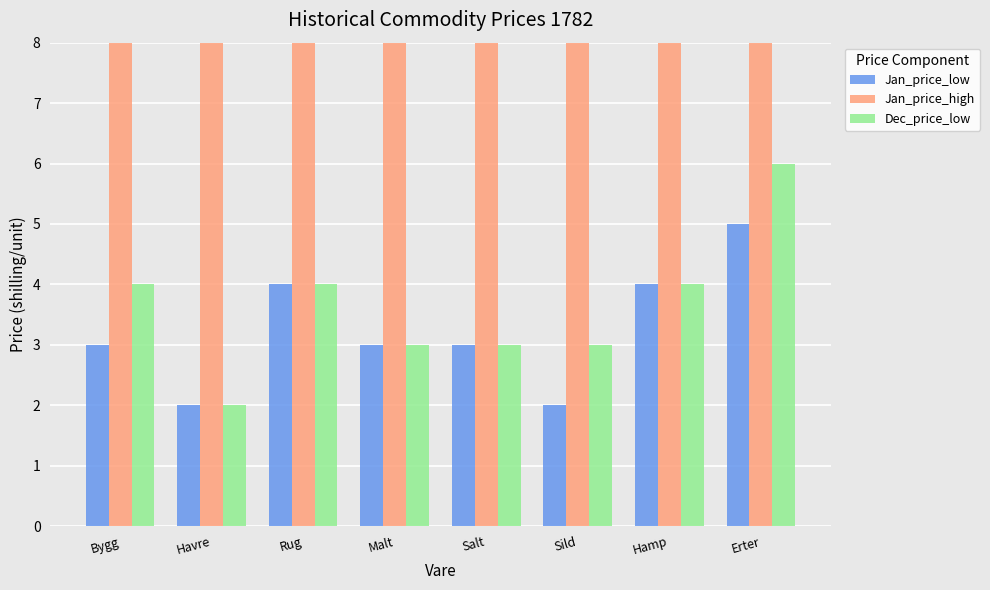

Does the chart contain stacked bars?

No